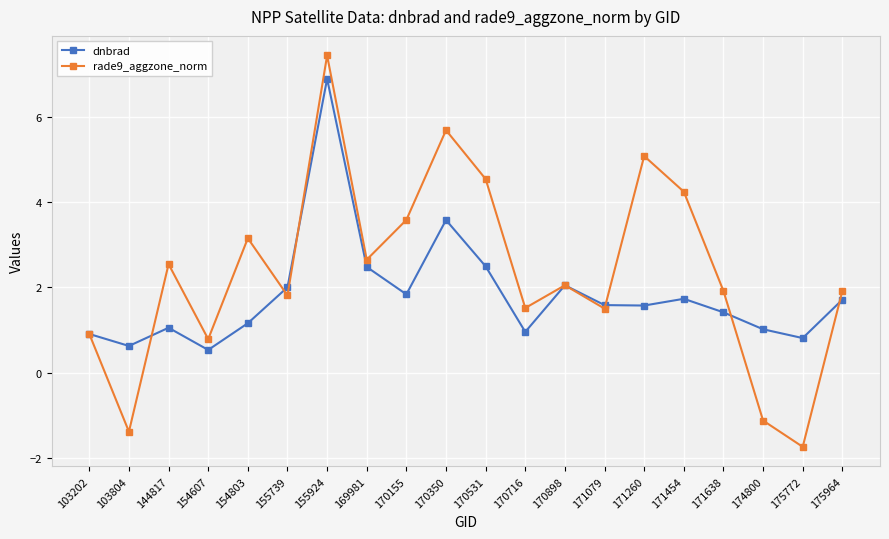

Is it true that dnbrad equals 1.3 at 170350?

False